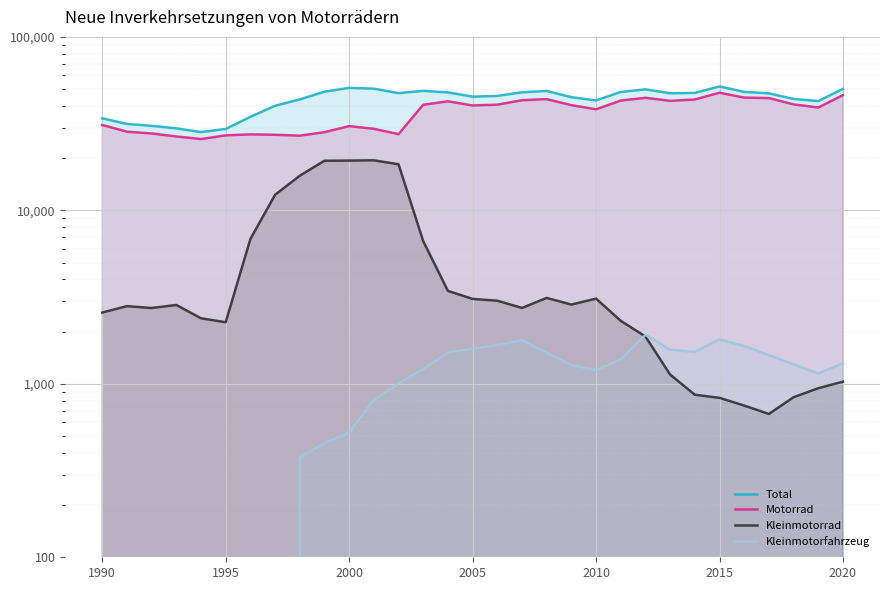

True or false: Kleinmotorrad and Total cross at least once.

False